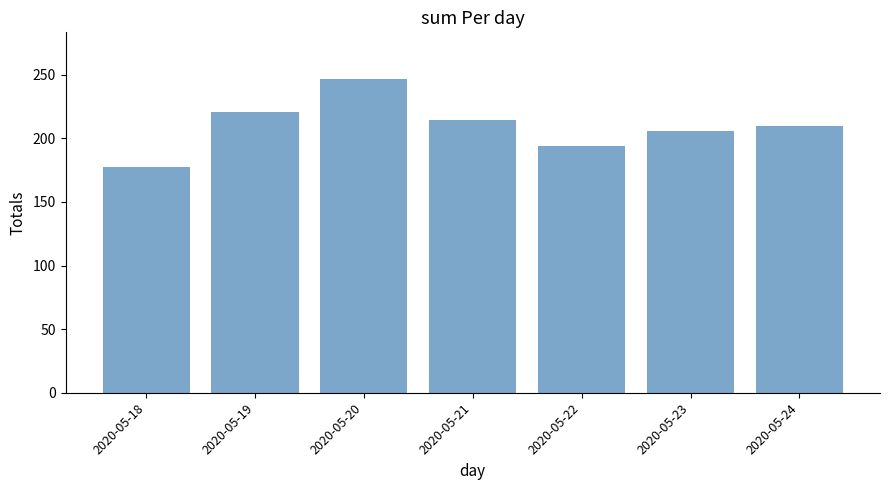

Reading left to right, extract all data points from this chart.

2020-05-18=177.1	2020-05-19=220.5	2020-05-20=246.3	2020-05-21=214.4	2020-05-22=193.9	2020-05-23=205.4	2020-05-24=209.7